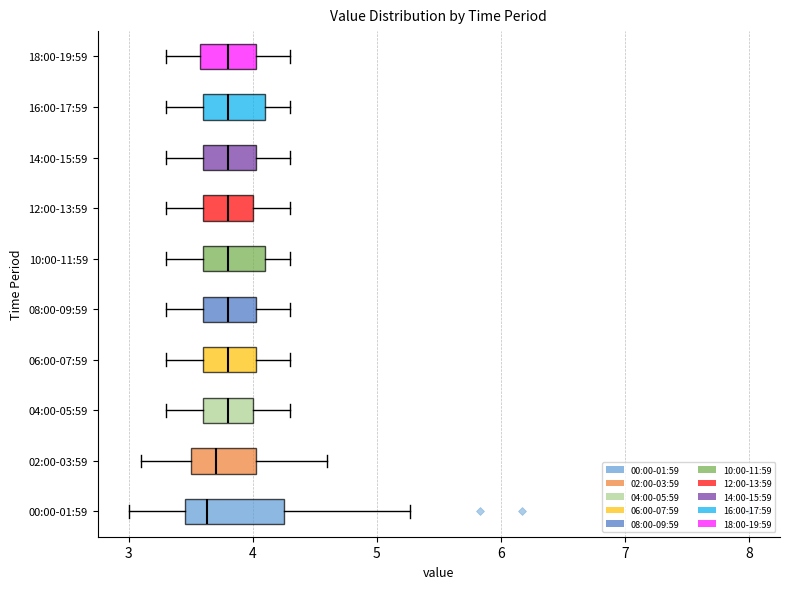

Comparing the boxes themselves (not the whiskers), which one is the widest?

00:00-01:59